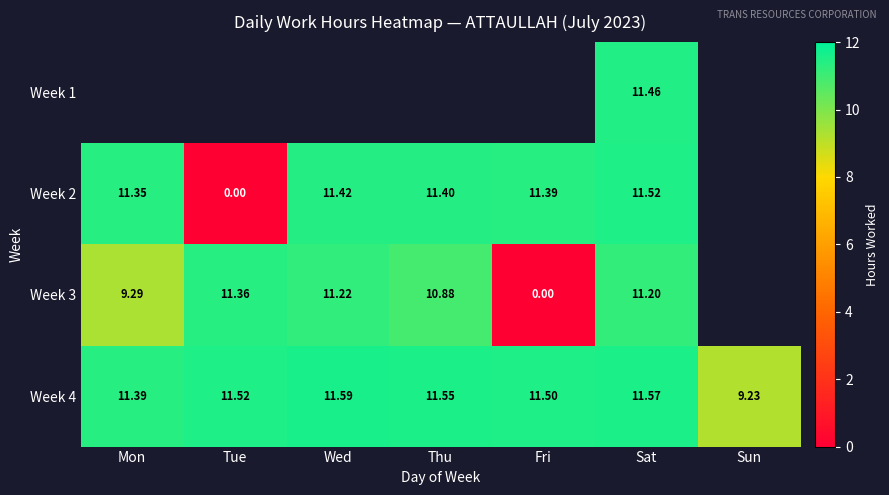

Is the value of Week 3 at Wed greater than the value of Week 2 at Thu?

No